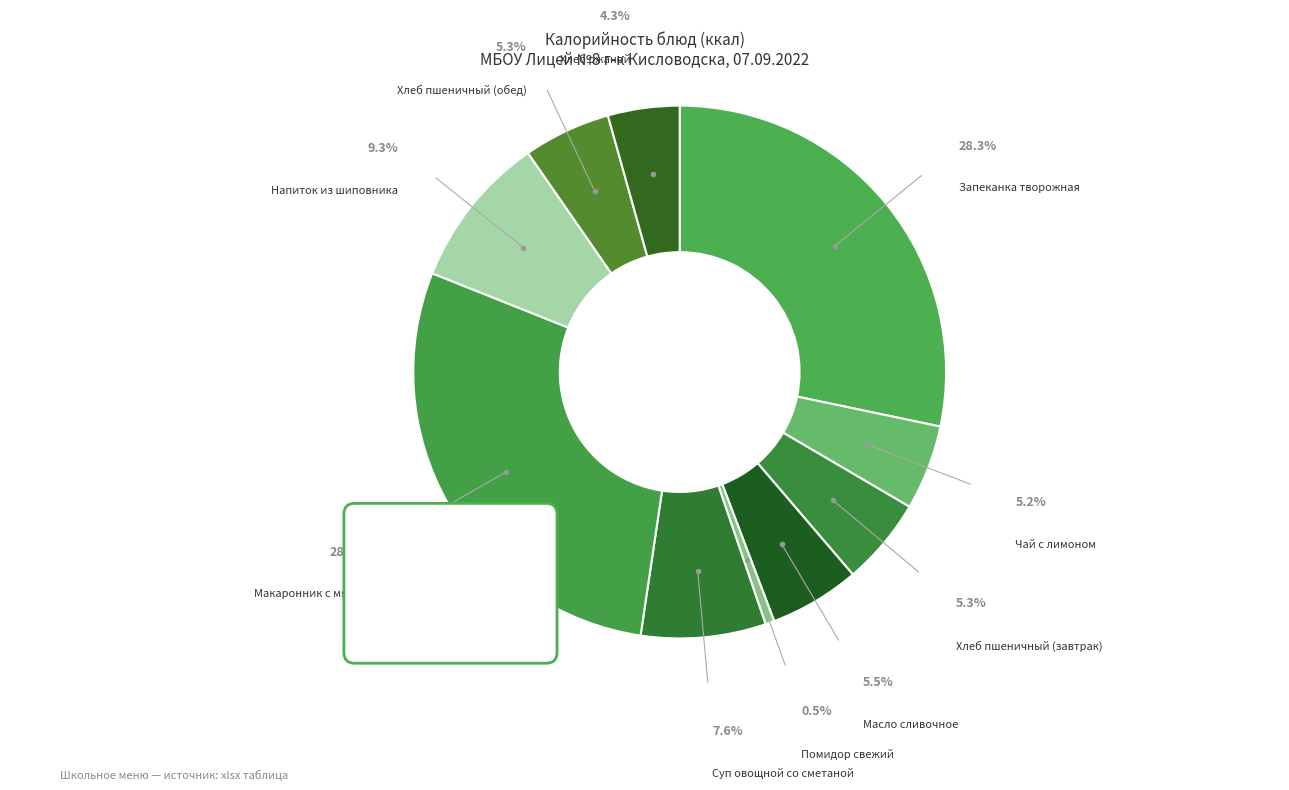

Combined, do Суп овощной со сметаной and Запеканка творожная account for over 50%?

No